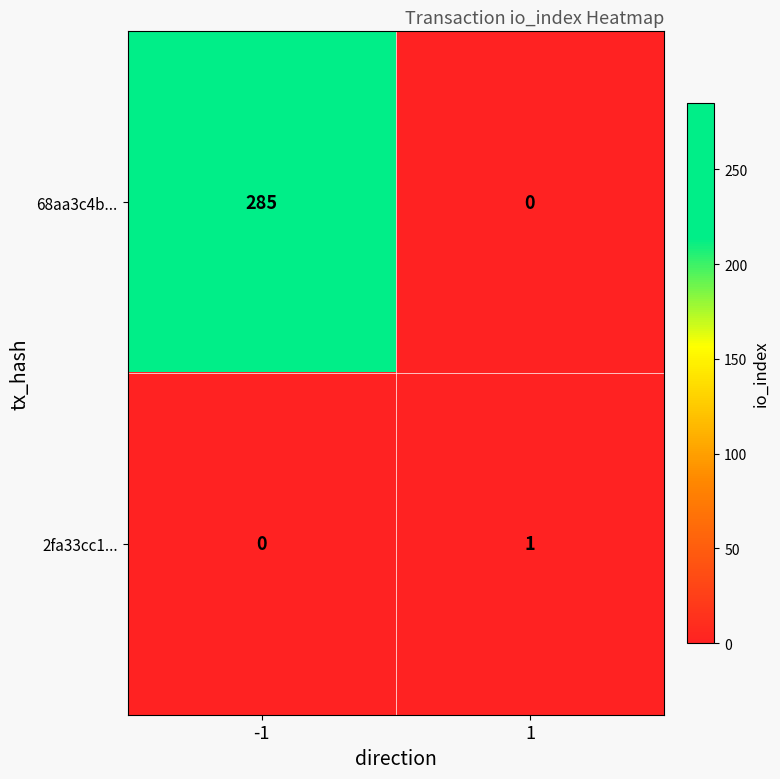

Which series has the widest spread of values?

68aa3c4b...